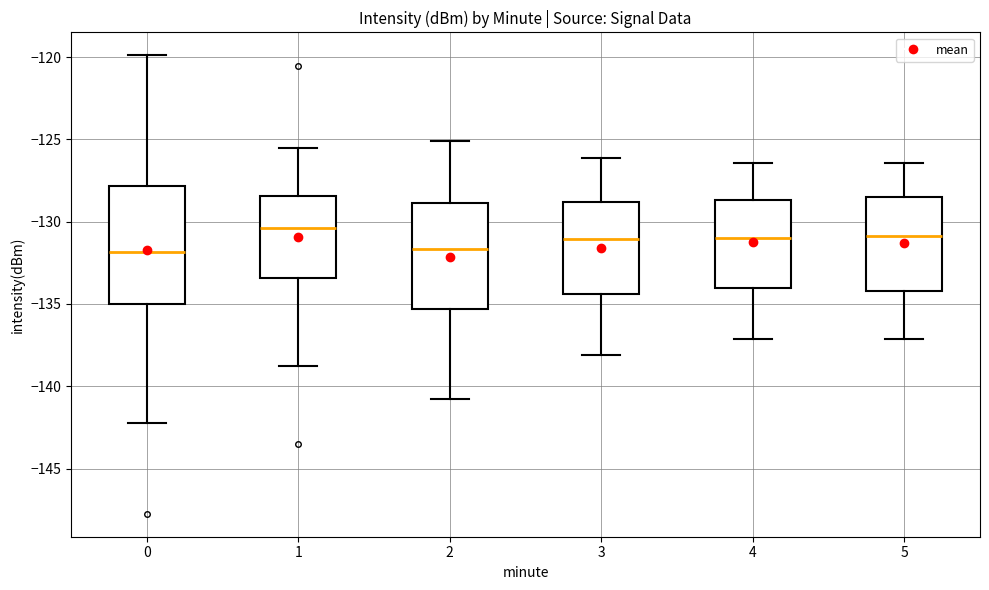

Comparing the boxes themselves (not the whiskers), which one is the tallest?

0